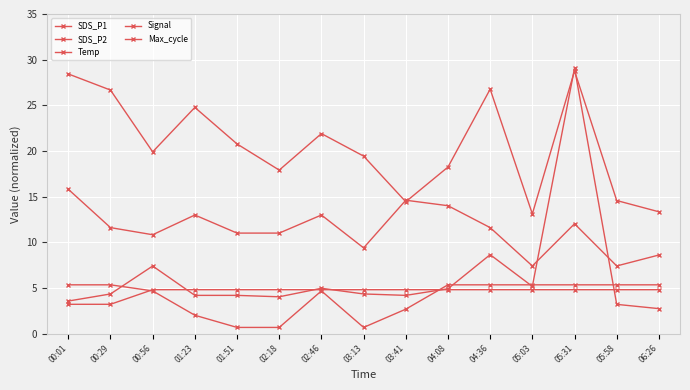

Which series changed the most between 00:01 and 03:13?

SDS_P1